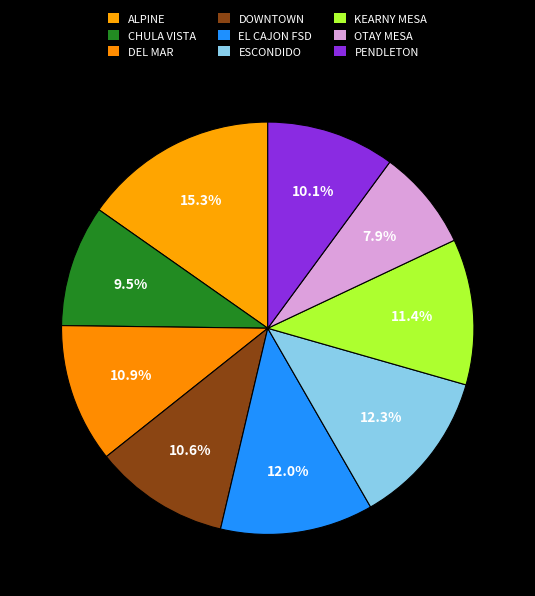

How many slices are in this pie chart?

9